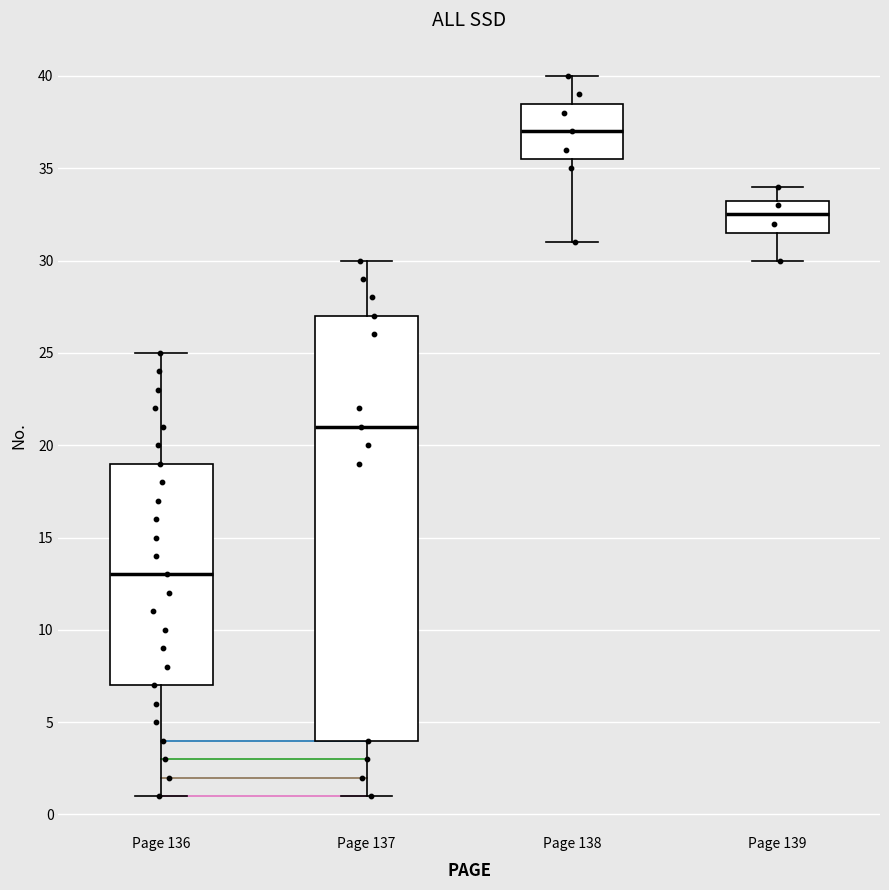

Which box is the tallest, from its lower edge to its upper edge?

Page 137